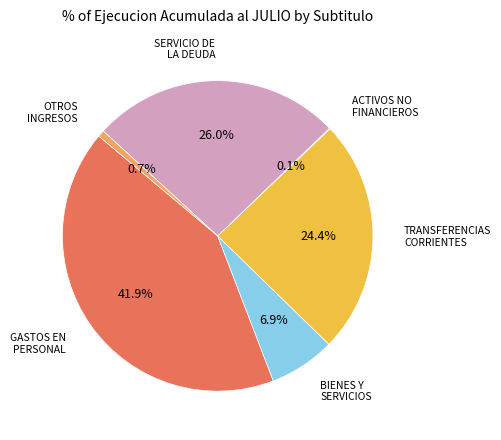

Is there a majority slice in this chart?

No